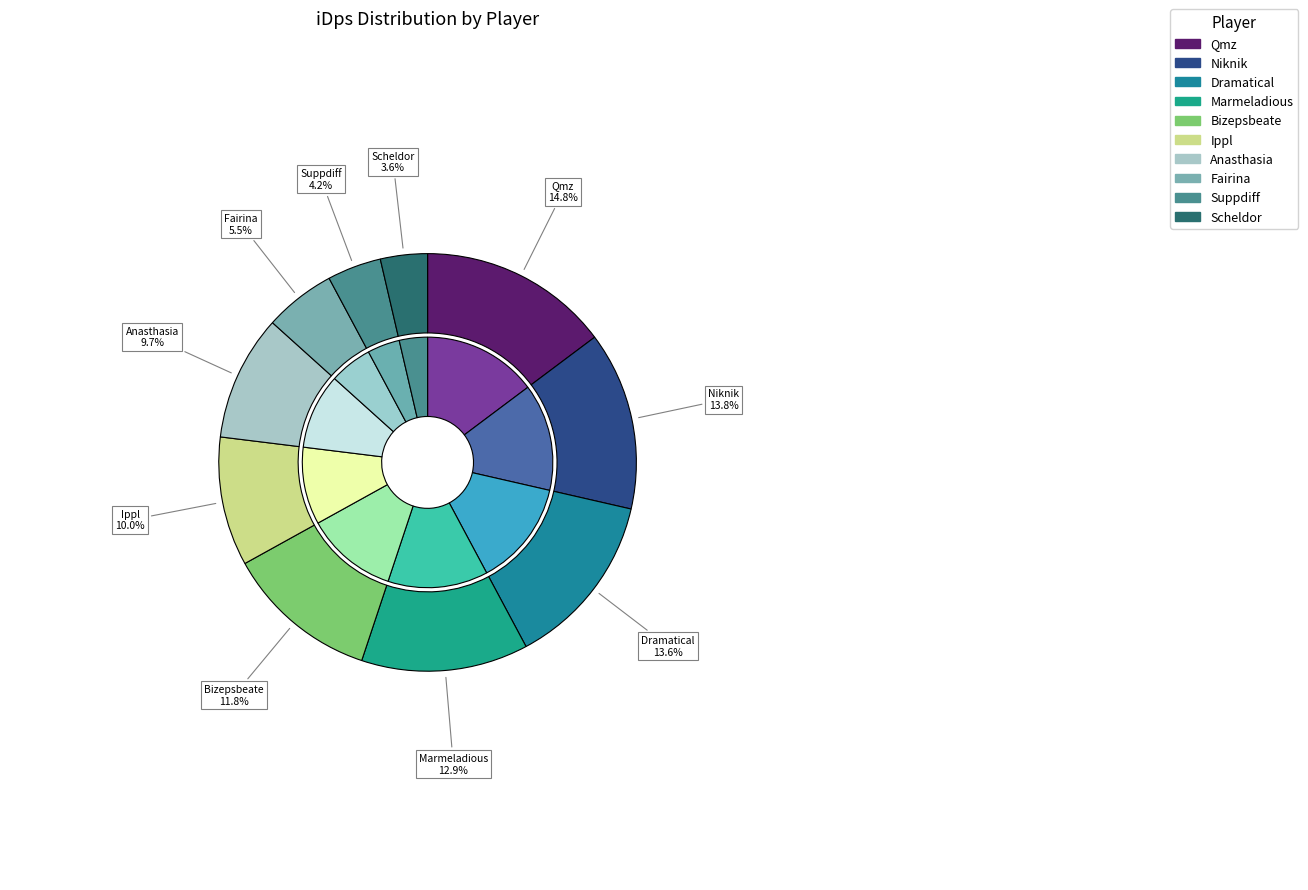

Which category has the smallest portion of the pie?

Scheldor